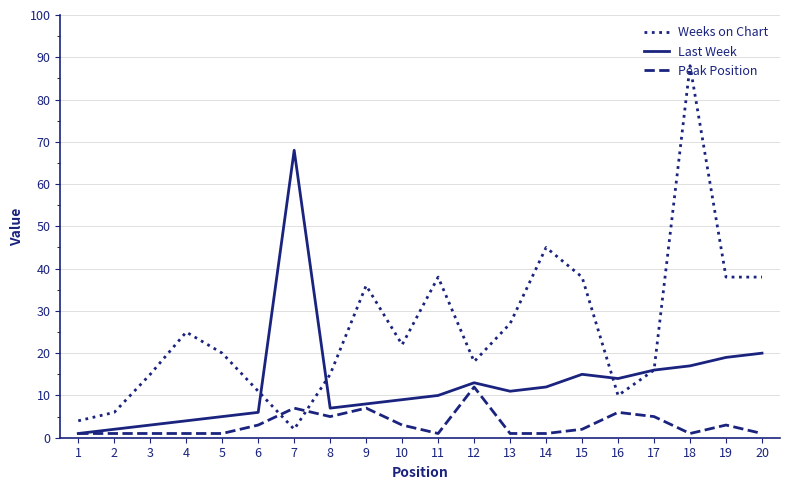

What is the average value of the Last Week series?

13